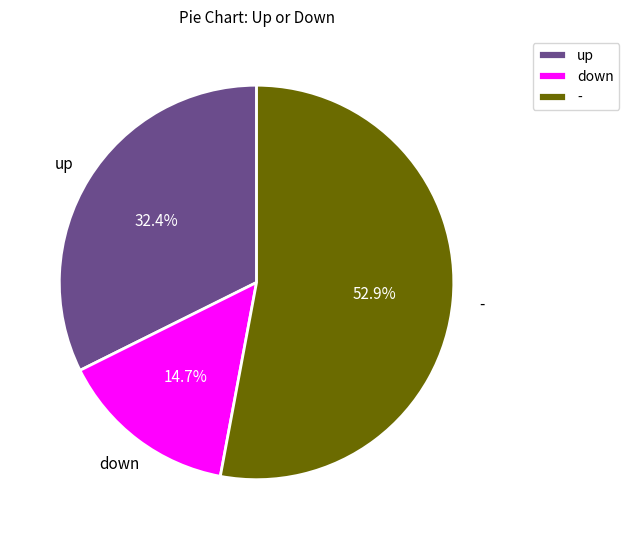

To the nearest percent, what is the combined percentage of - and up?

85%